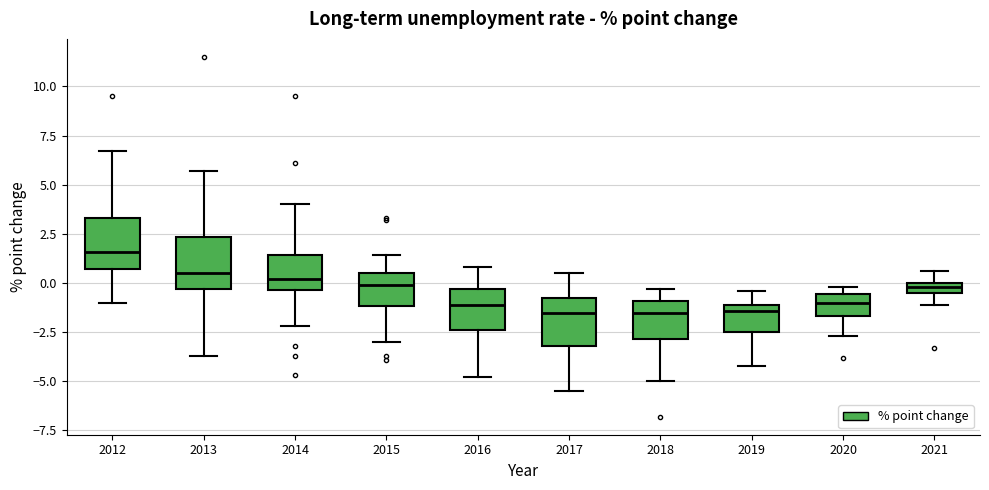

Where is the lower edge of the box at x = 2016 on the y-axis? The values are not printed on the chart, so give them approximately, as read against the axis.

-2.5